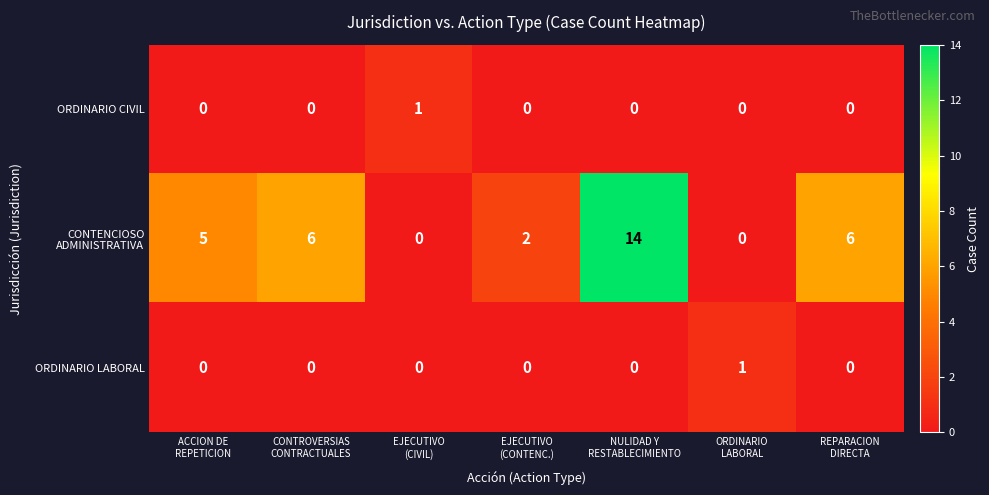

How many ORDINARIO CIVIL values are between 0 and 1?

7